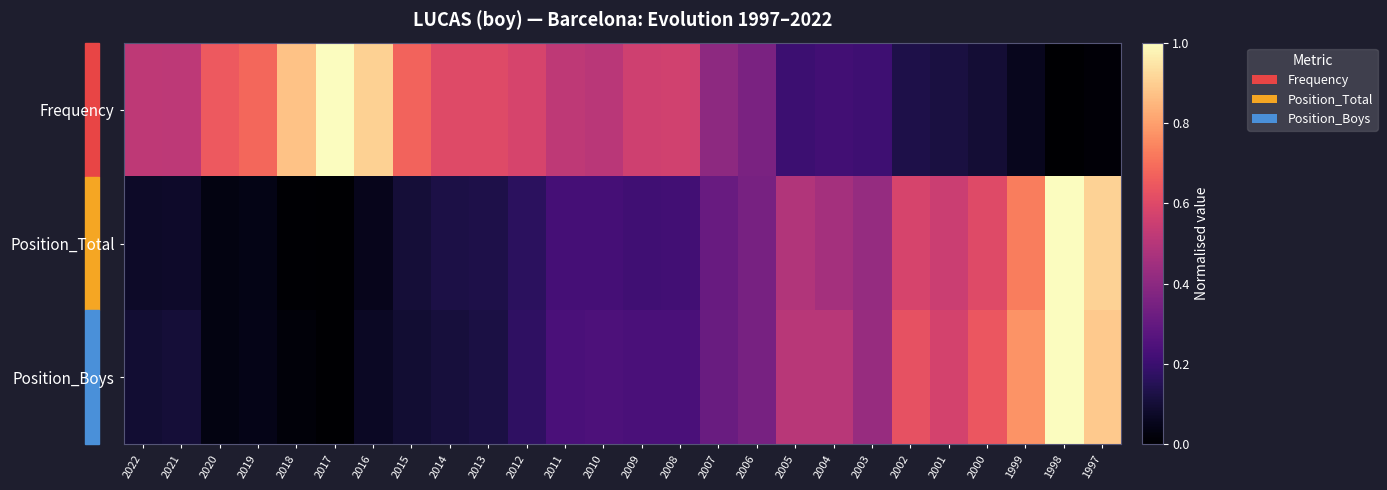

What is the spread (max minus min) of values at 2000?

0.5